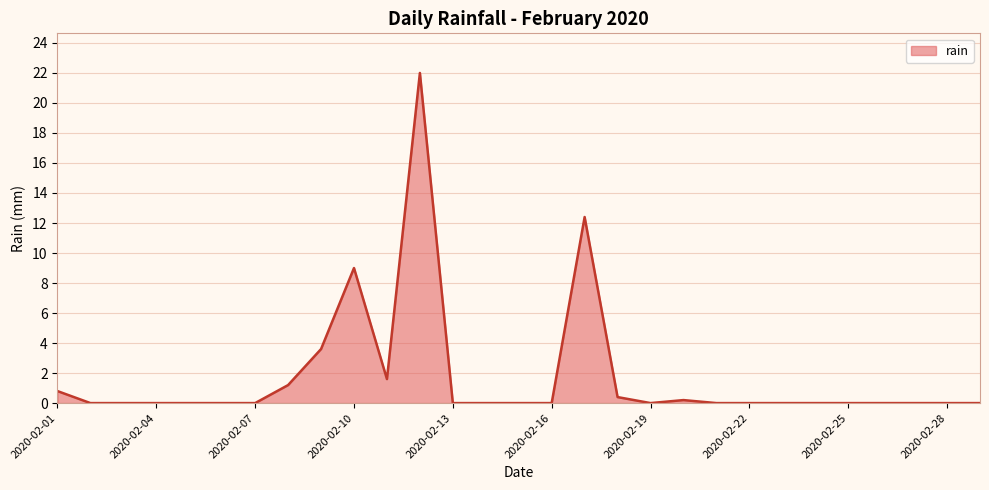

What is the maximum value shown in the chart?

22.0